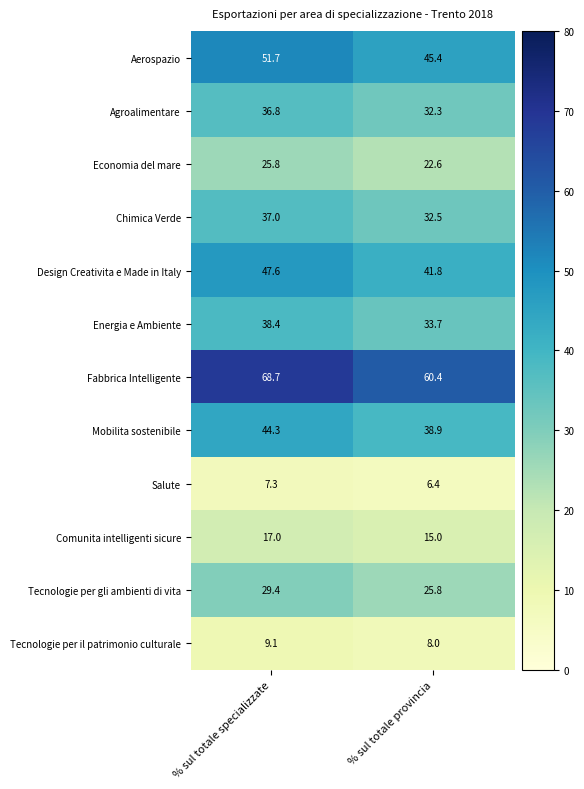

At which category is the sum across all series the highest?

% sul totale specializzate